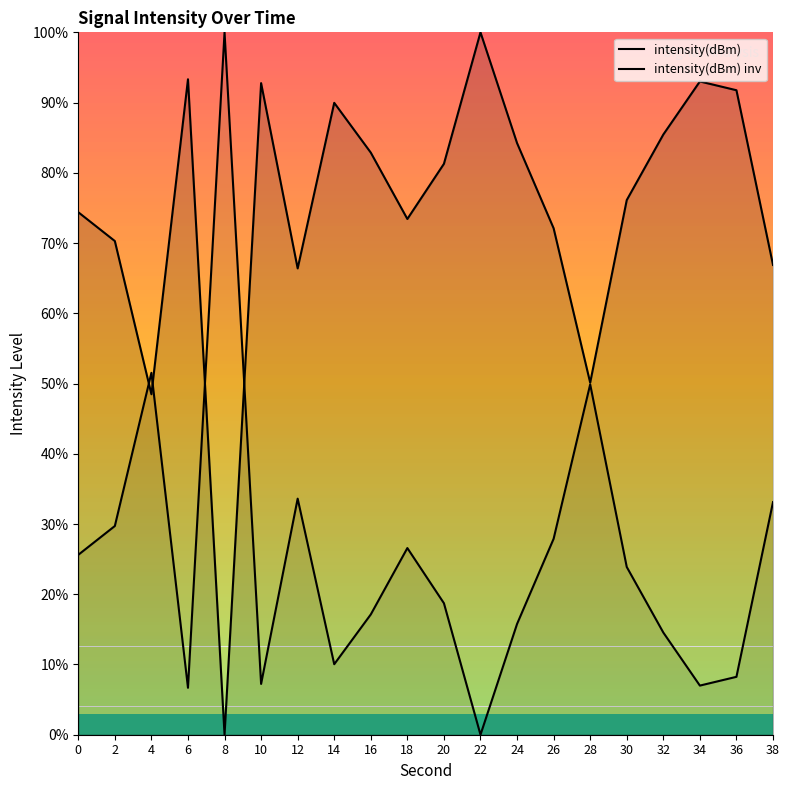

At 0, list the series in order from smallest to largest.

intensity(dBm) inv, intensity(dBm)